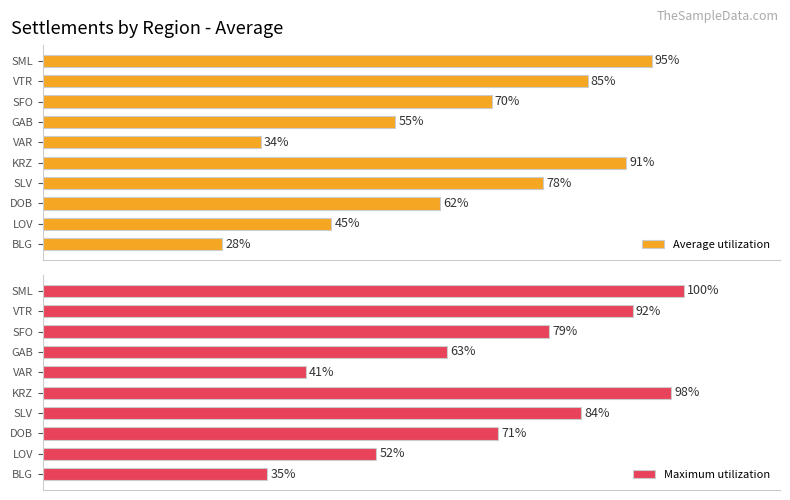

Which category has the lowest value in the Maximum utilization series?

BLG